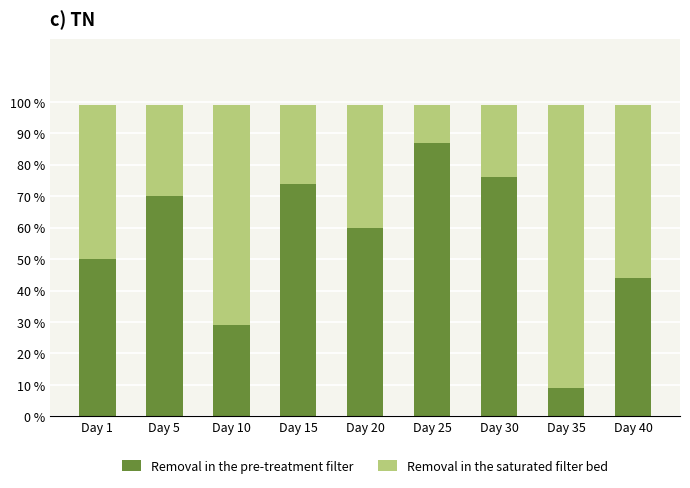

What is the average value of the Removal in the pre-treatment filter series?

55